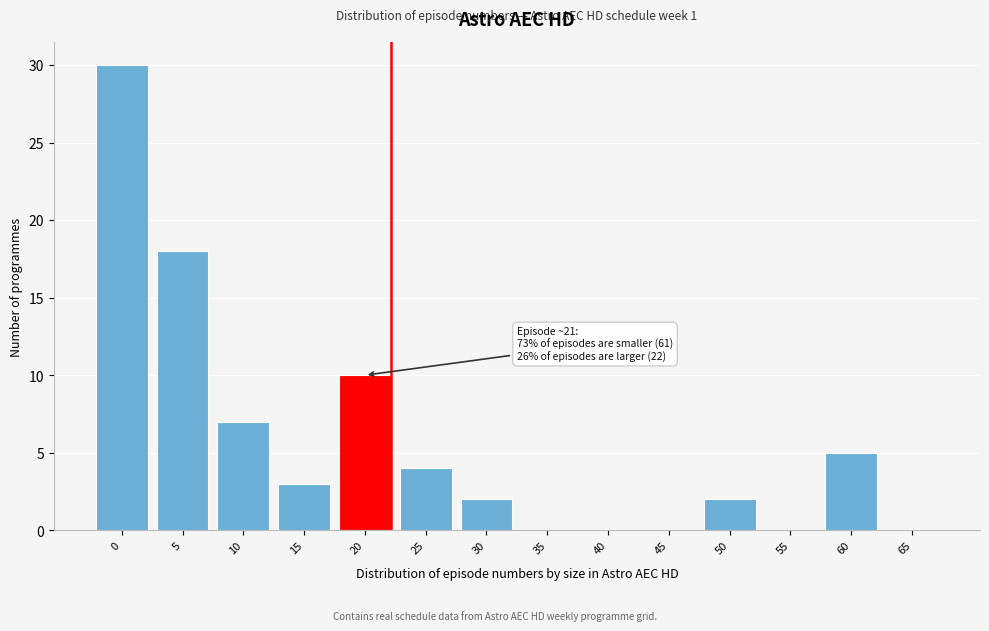

Reading left to right, transcribe all the data shown in this chart.

0=30	5=18	10=7	15=3	20=10	25=4	30=2	35=0	40=0	45=0	50=2	55=0	60=5	65=0